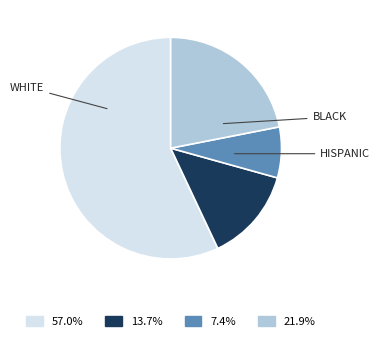

Is there any slice that represents more than half of the pie?

Yes